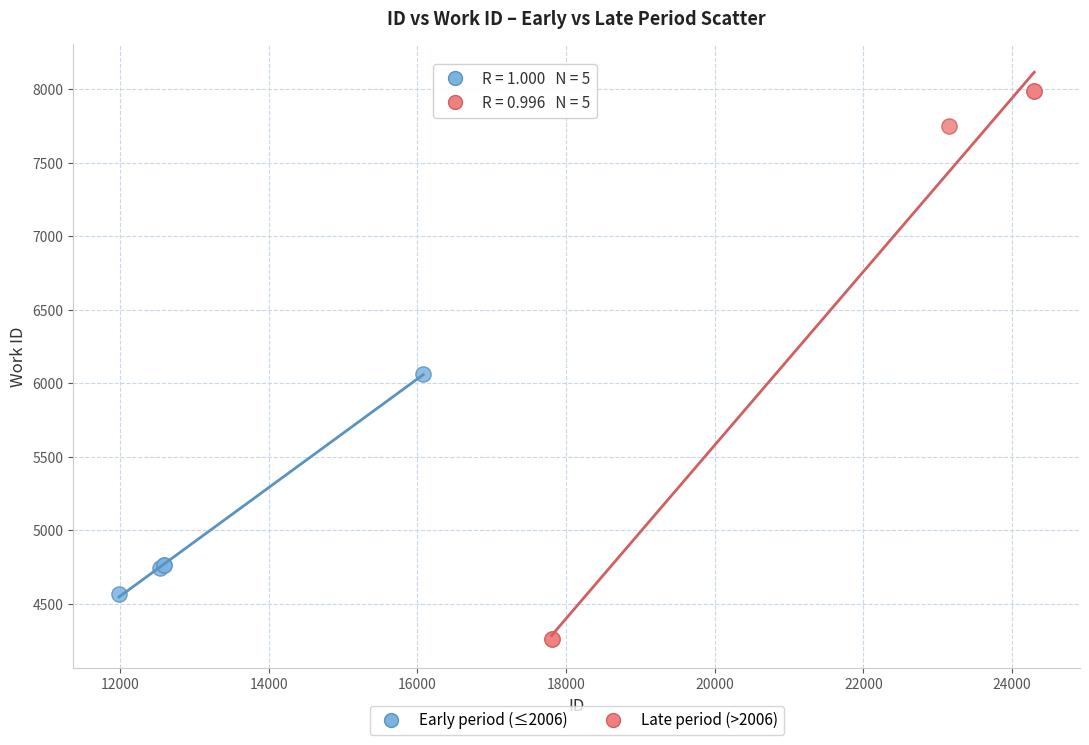

Which series reaches the minimum Y coordinate?

Late period (>2006)